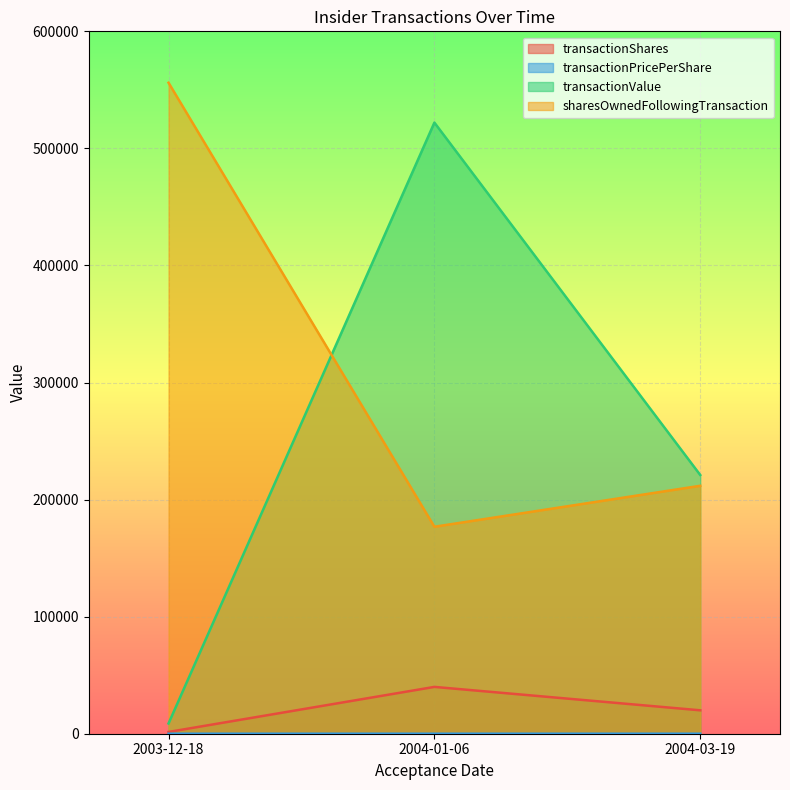

The value of transactionPricePerShare at 2004-03-19 is 11.1. True or false?

True